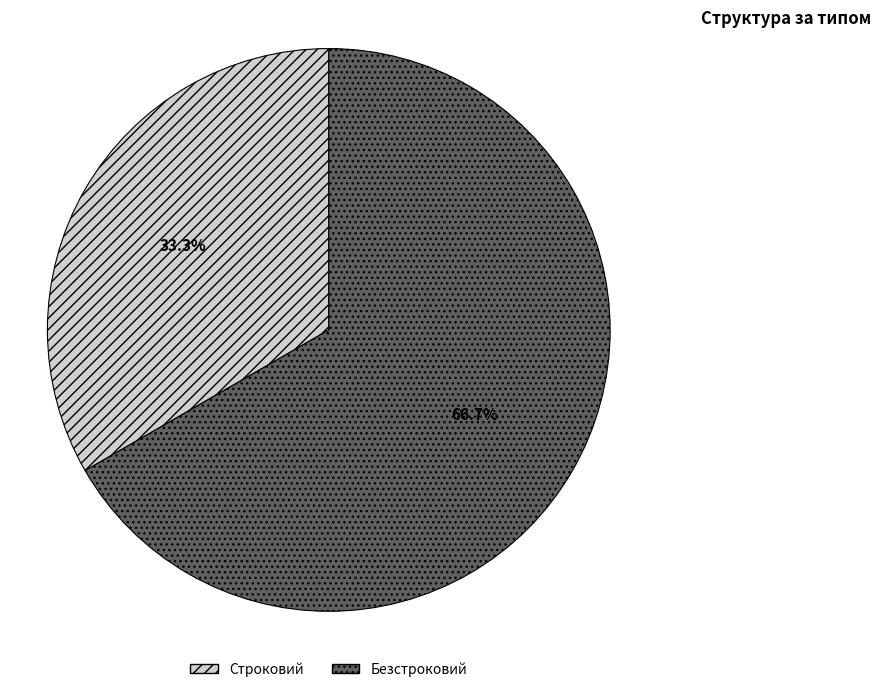

Which has a higher value, Безстроковий or Строковий?

Безстроковий